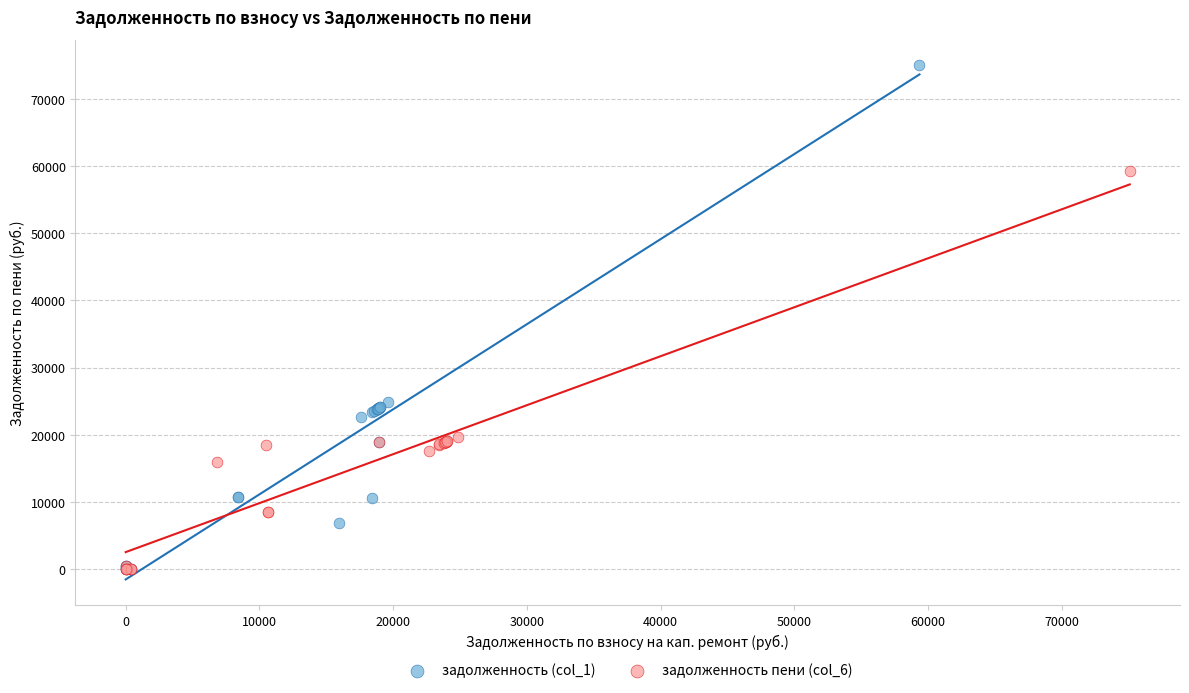

Which series has the largest Y range (max minus min)?

задолженность (col_1)